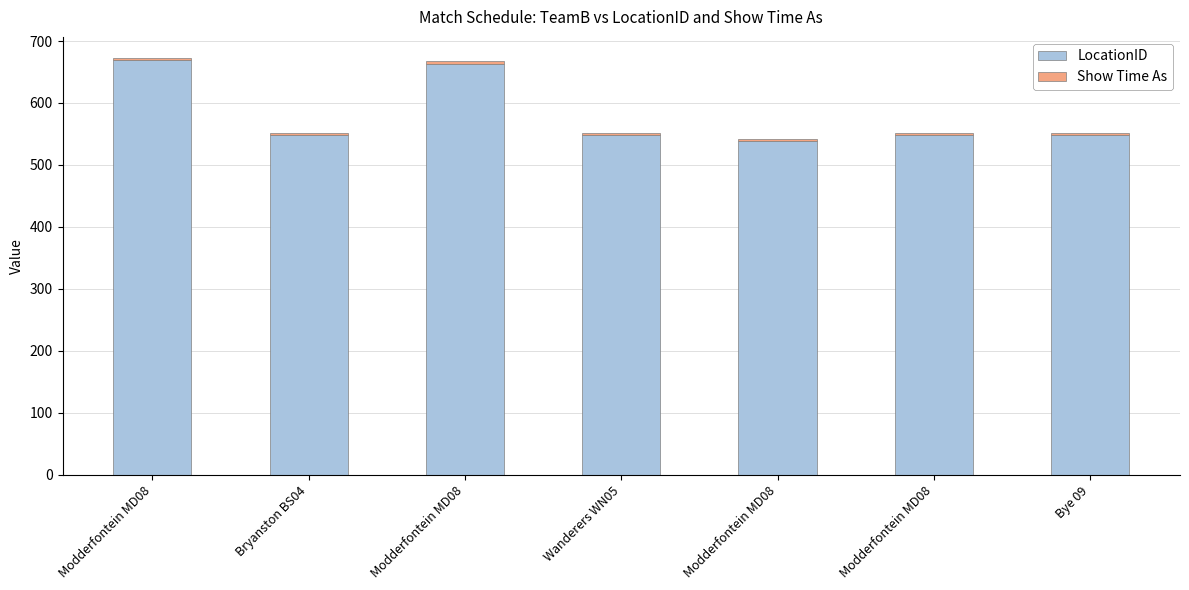

How many distinct data groups are displayed?

2